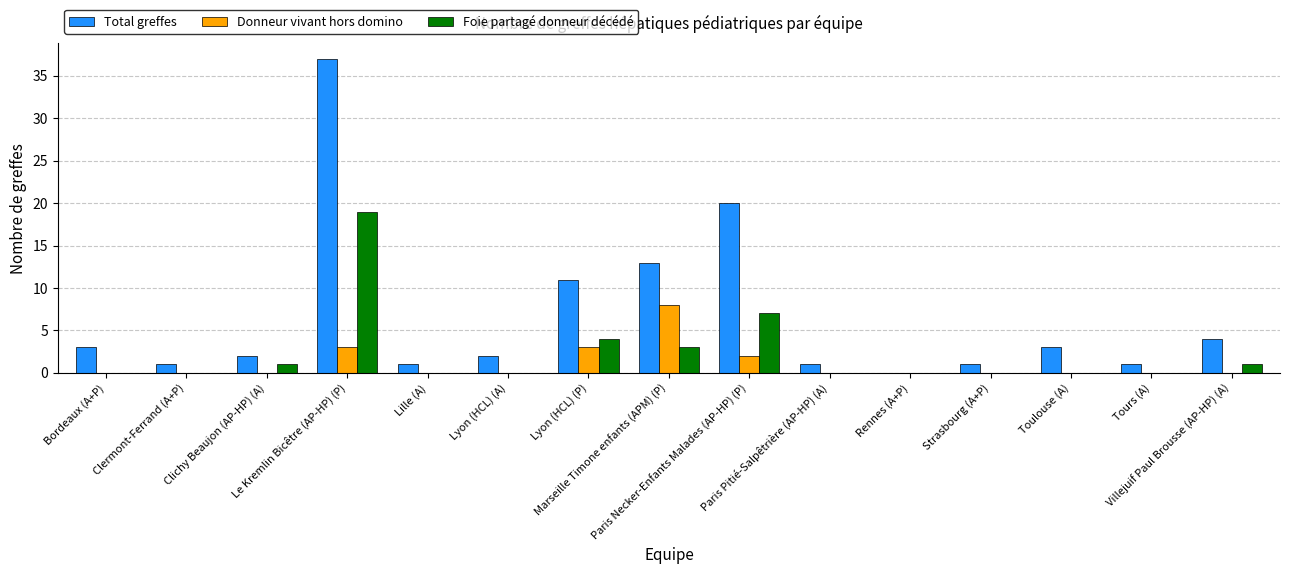

What is the sum of all Foie partagé donneur décédé values?

35